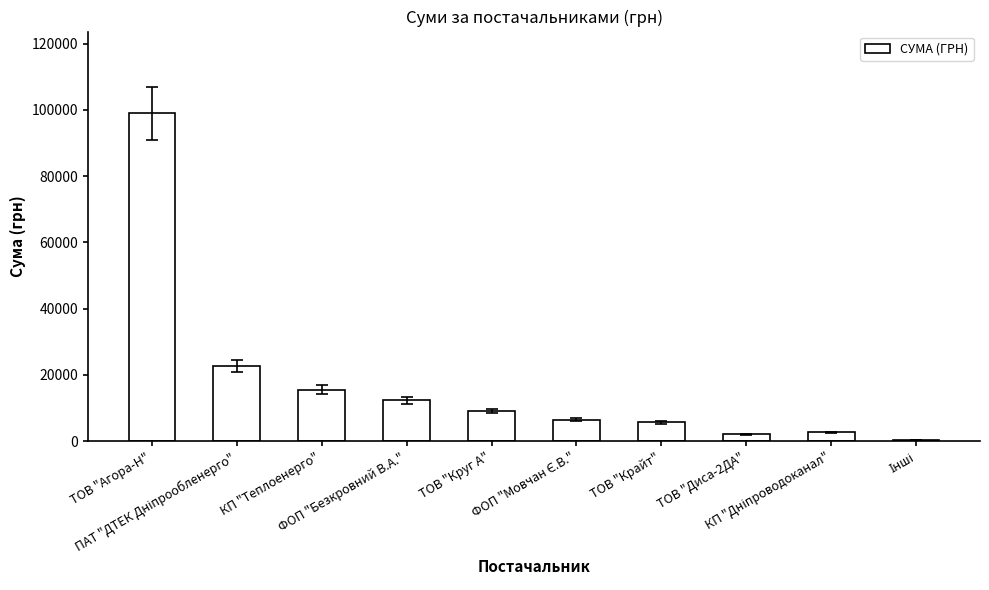

Reading left to right, transcribe all the data shown in this chart.

98894.0	22733.0	15570.0	12290.7	9127.5	6472.4	5671.6	2085.7	2712.0	450.0